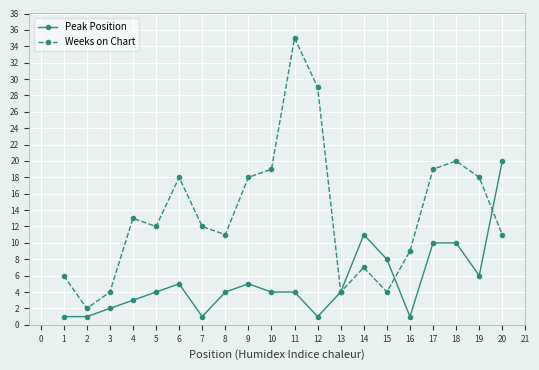

Which series has the widest spread of values?

Weeks on Chart